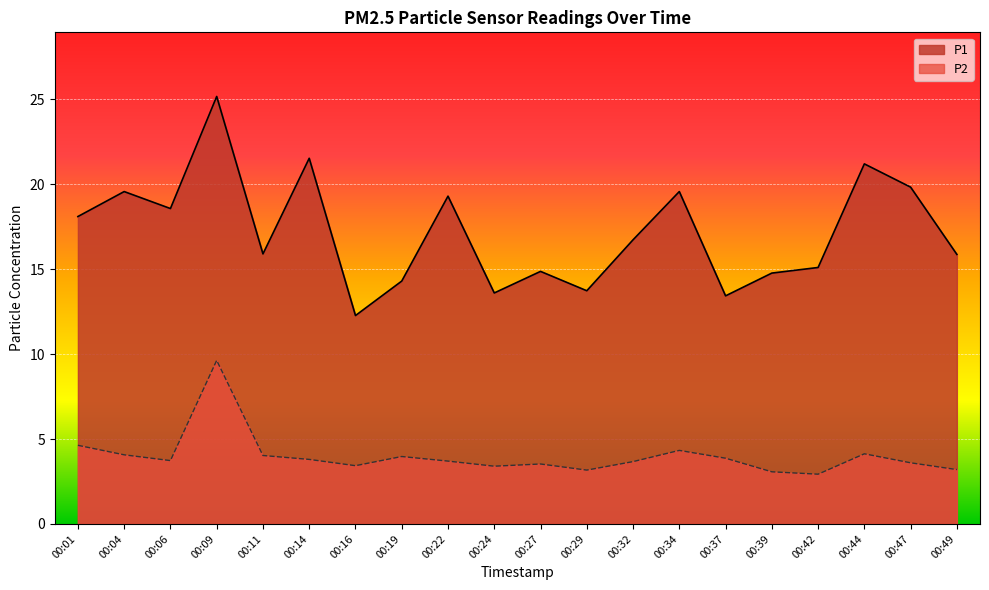

What is the average value of the P1 series?

17.2